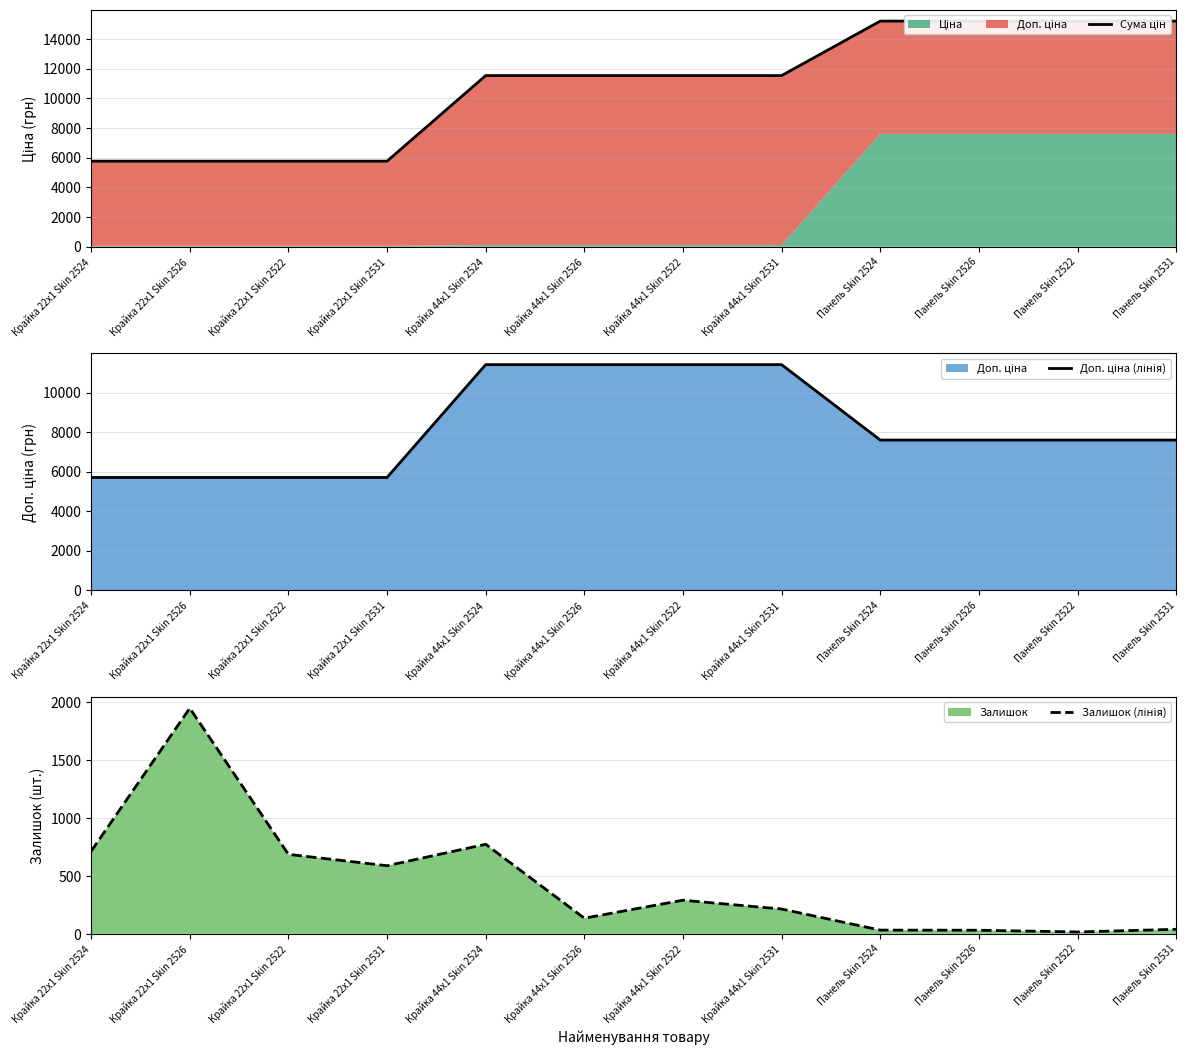

What is the sum of all Сума цін values?

129916.8